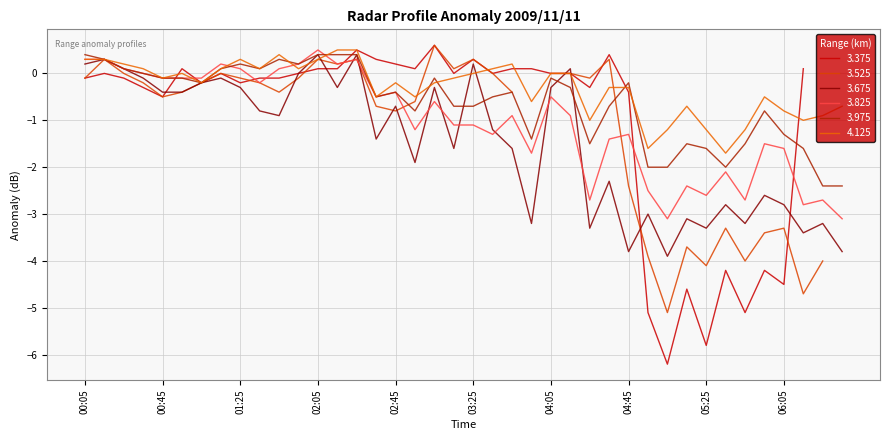

Which series ends up on top after the final intersection of 3.825 and 3.975?

3.975